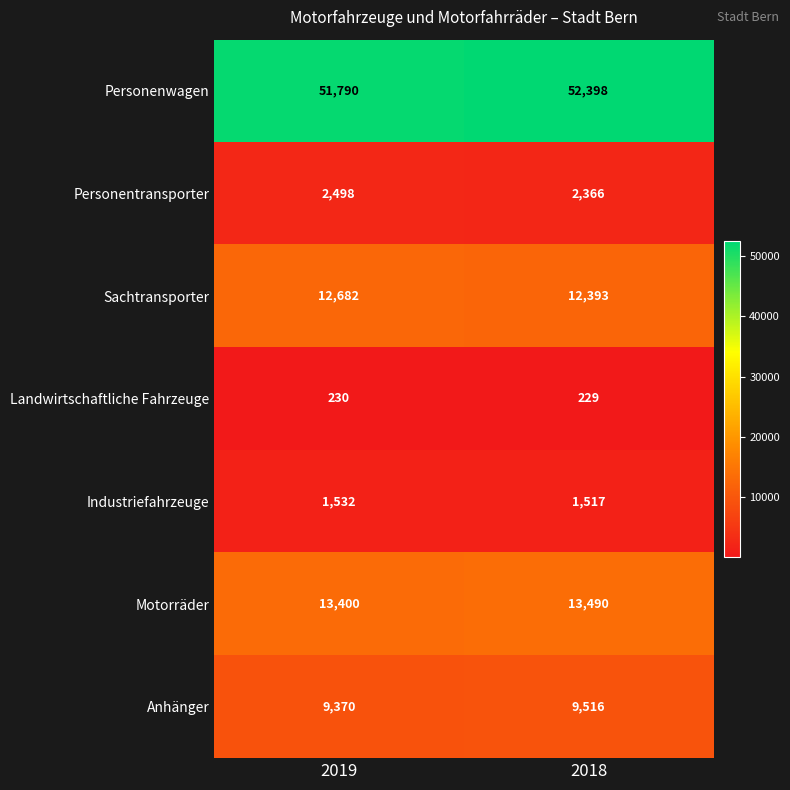

What is the difference between the Personentransporter values at 2019 and 2018?

132